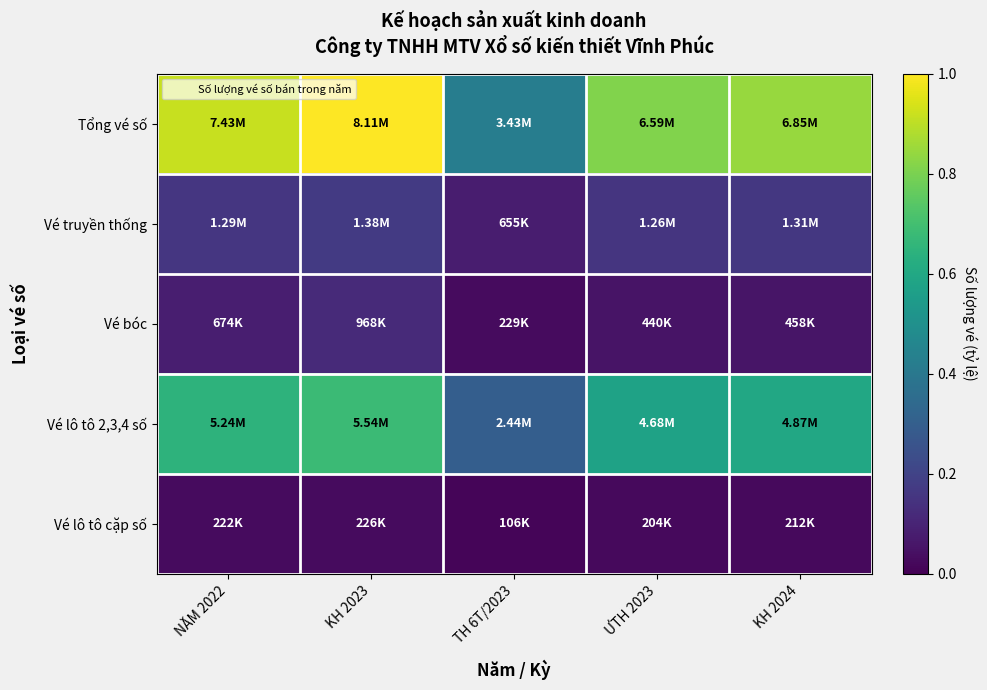

Reading left to right, list all the values displayed in this chart.

Tổng vé số: NĂM 2022=0.9	KH 2023=1.0	TH 6T/2023=0.4	ƯTH 2023=0.8	KH 2024=0.8
Vé truyền thống: NĂM 2022=0.2	KH 2023=0.2	TH 6T/2023=0.1	ƯTH 2023=0.2	KH 2024=0.2
Vé bóc: NĂM 2022=0.1	KH 2023=0.1	TH 6T/2023=0.0	ƯTH 2023=0.1	KH 2024=0.1
Vé lô tô 2,3,4 số: NĂM 2022=0.6	KH 2023=0.7	TH 6T/2023=0.3	ƯTH 2023=0.6	KH 2024=0.6
Vé lô tô cặp số: NĂM 2022=0.0	KH 2023=0.0	TH 6T/2023=0.0	ƯTH 2023=0.0	KH 2024=0.0